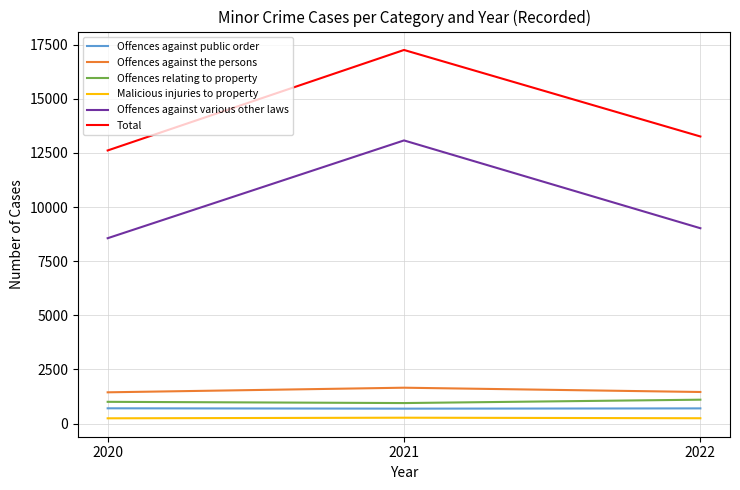

True or false: Offences against various other laws has a value of 14703 at 2020.

False